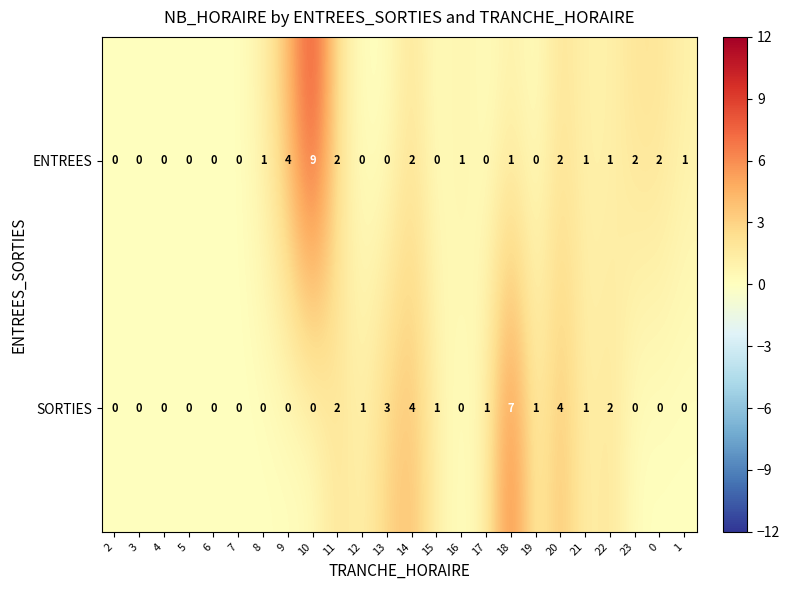

Count the SORTIES values in the range 0 to 2.

20